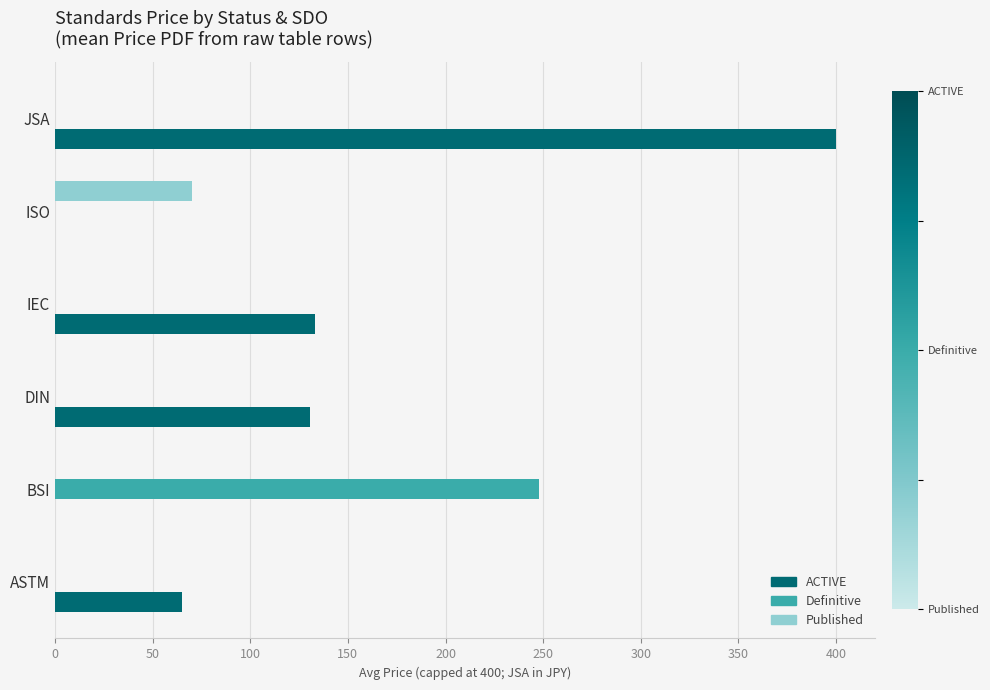

Which series changed the most between ISO and JSA?

ACTIVE